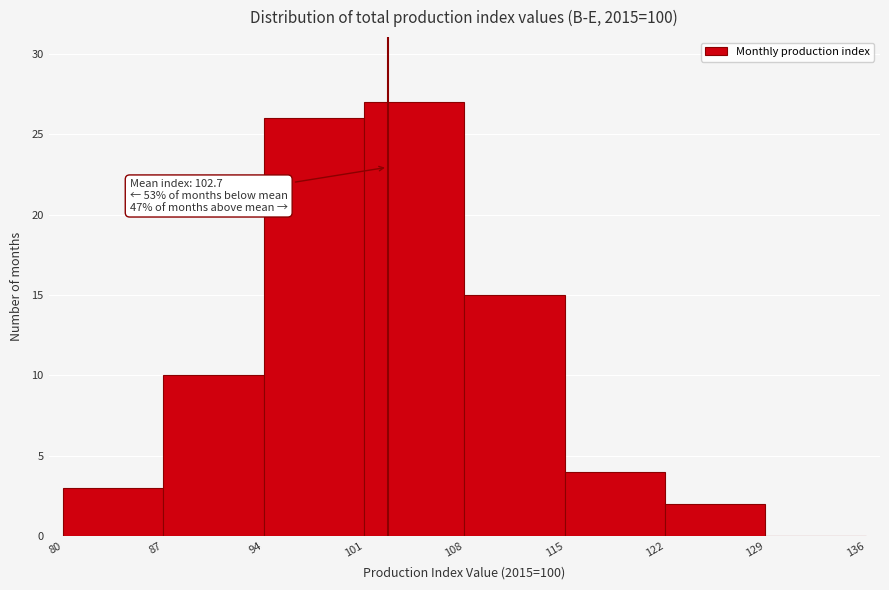

Which range on the x-axis has the tallest bar?

101 to 108